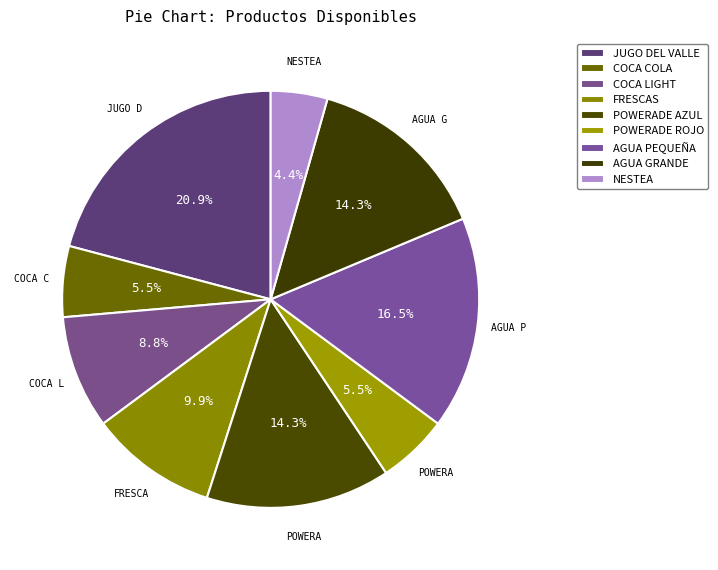

What is the change in value from JUGO DEL VALLE to COCA LIGHT?

-11